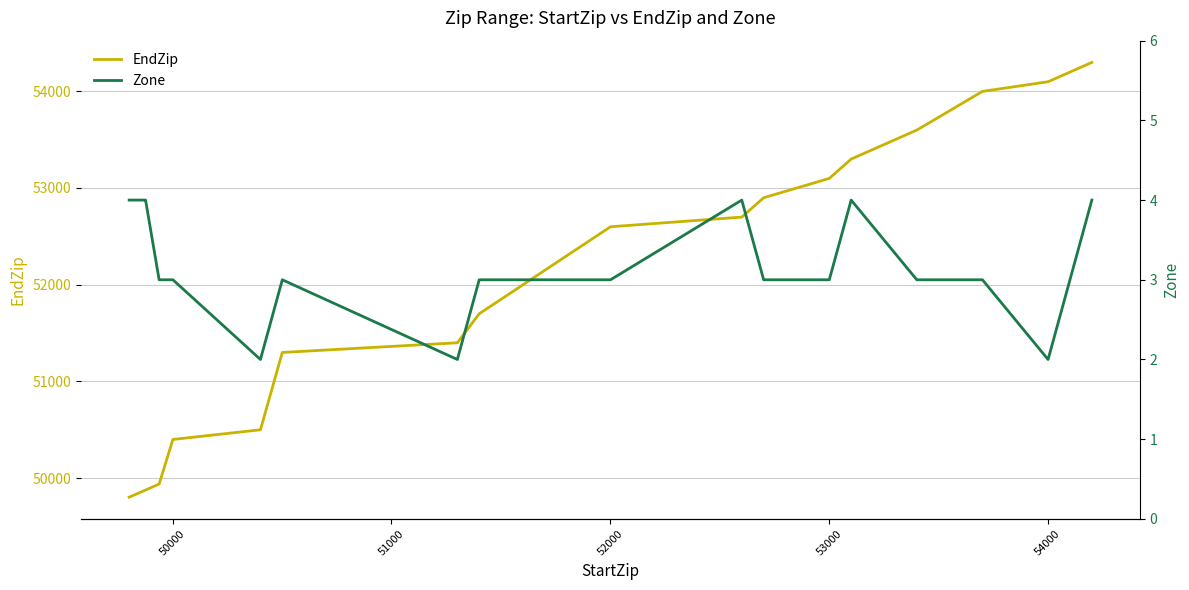

Is it true that EndZip equals 74725 at 53000?

False